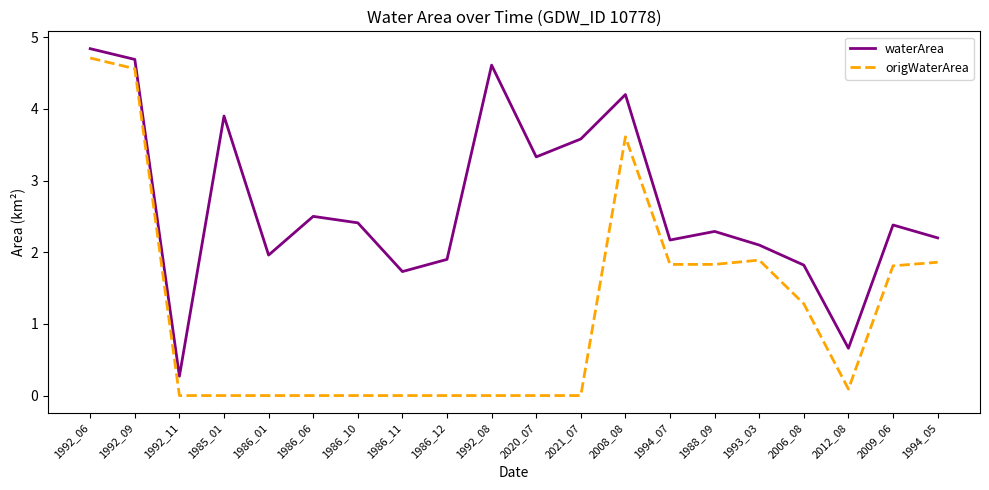

Reading right to left, extract all data points from this chart.

waterArea: 2.2	2.4	0.7	1.8	2.1	2.3	2.2	4.2	3.6	3.3	4.6	1.9	1.7	2.4	2.5	2.0	3.9	0.3	4.7	4.8
origWaterArea: 1.9	1.8	0.1	1.3	1.9	1.8	1.8	3.6	0.0	0.0	0.0	0.0	0.0	0.0	0.0	0.0	0.0	0.0	4.6	4.7